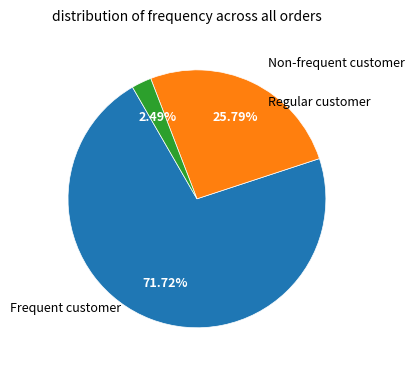

Is there a majority slice in this chart?

Yes